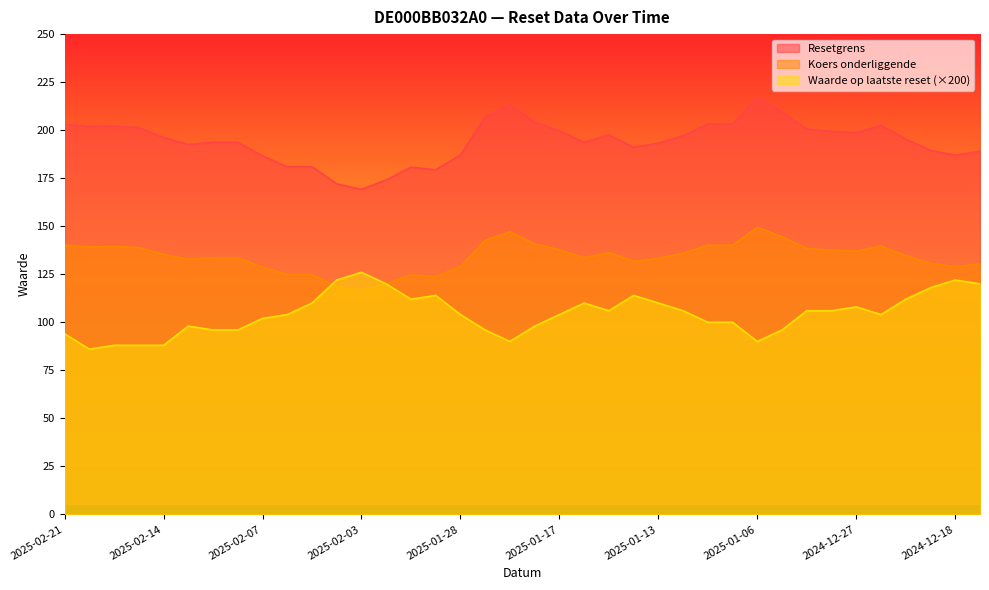

What is the total value across all series at 2025-01-22?

450.3